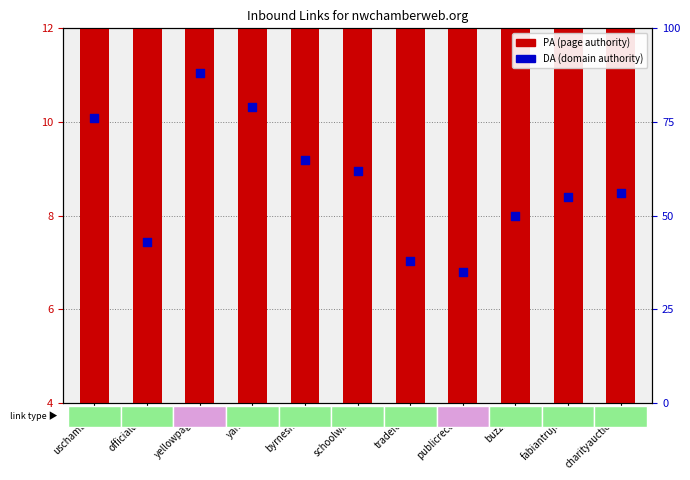

Which series has the largest total across all categories?

DA (domain authority)